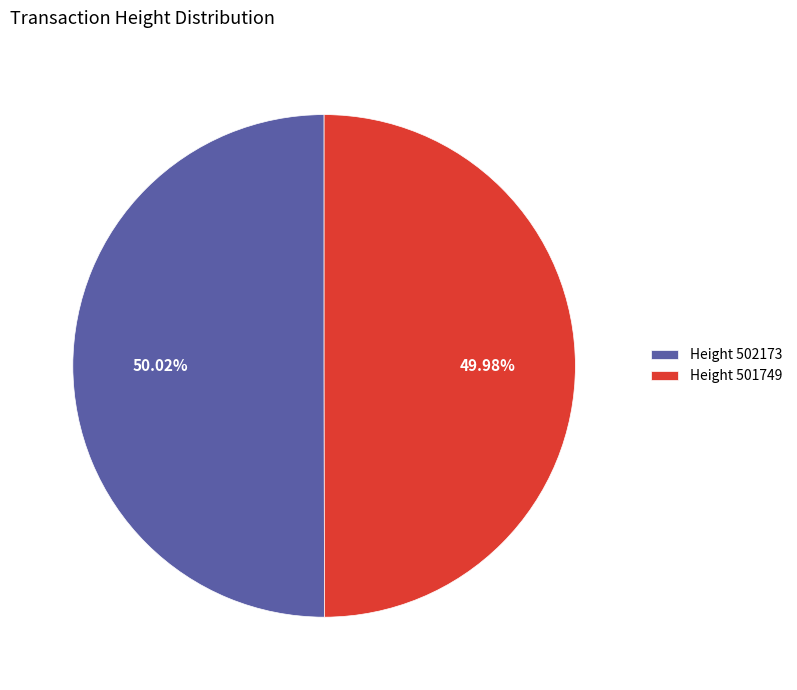

Is there a majority slice in this chart?

Yes